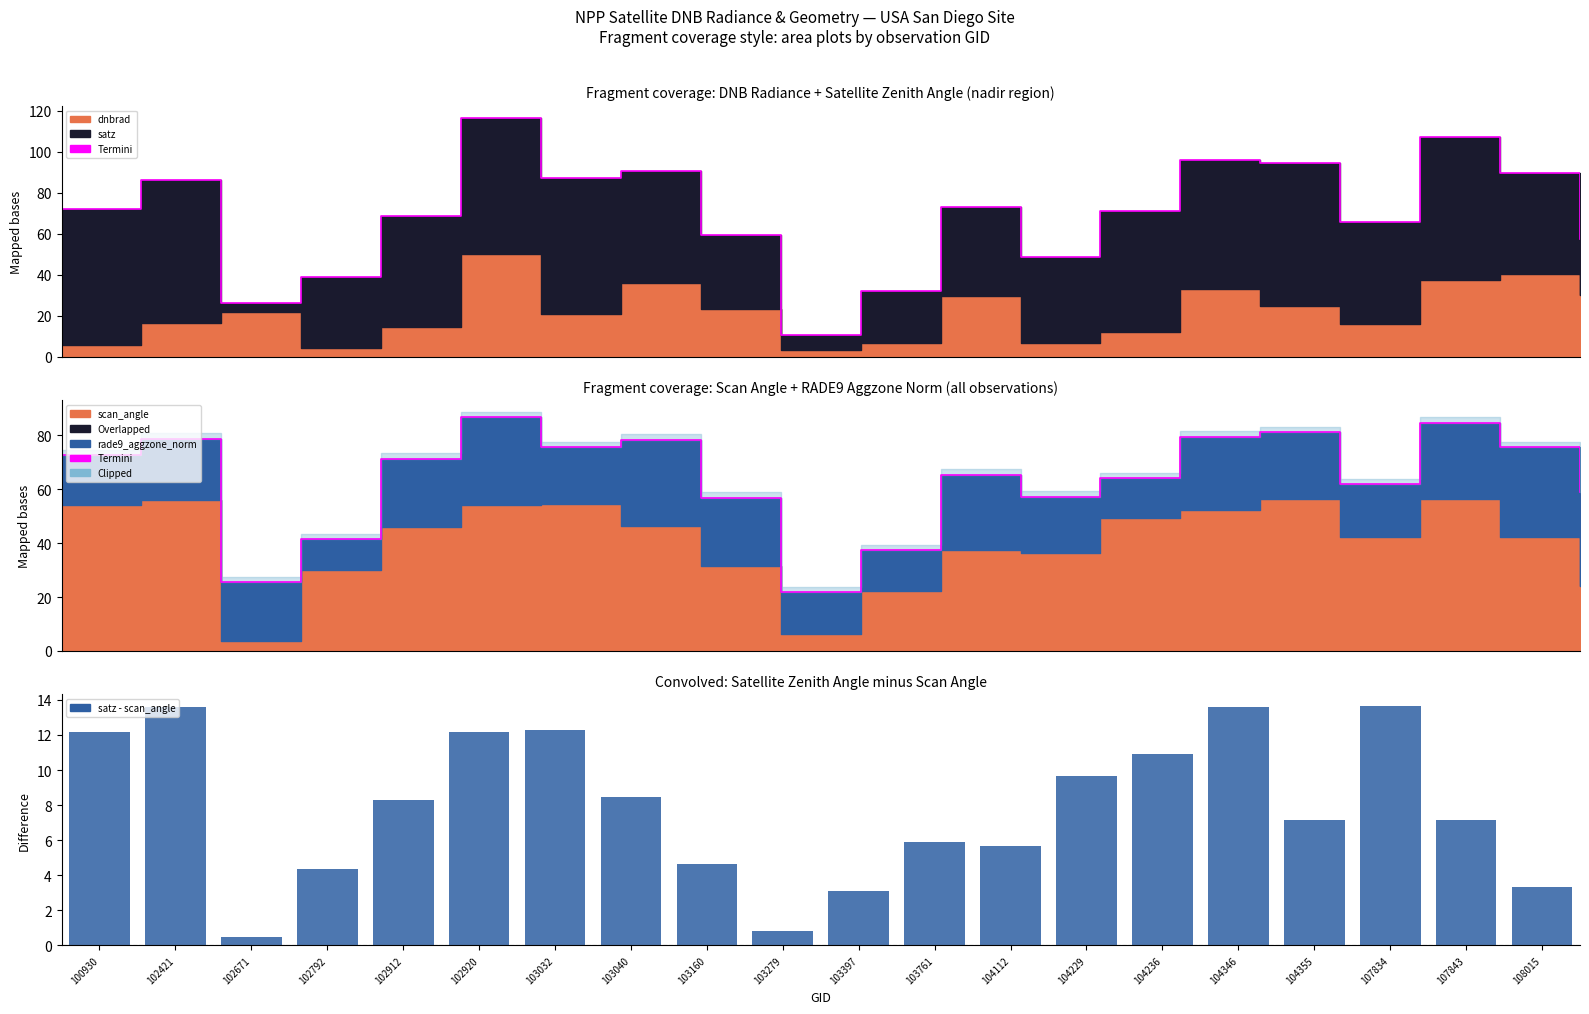

What is the average value of the Termini series?

63.8